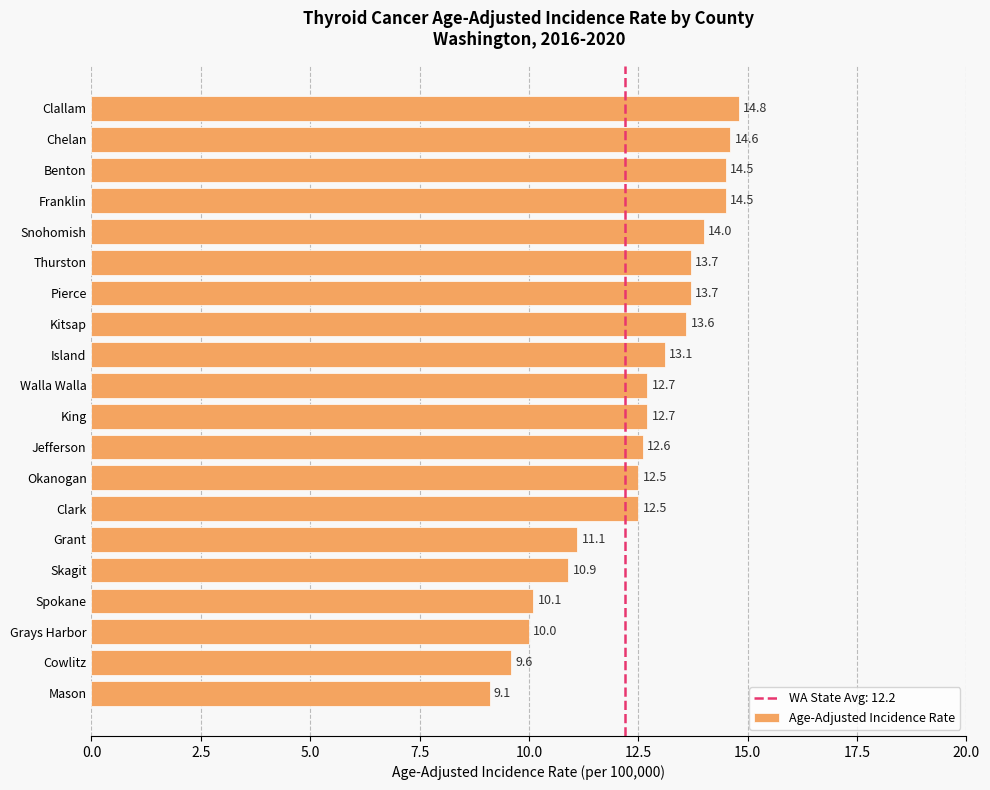

How many data points does each series have?

20